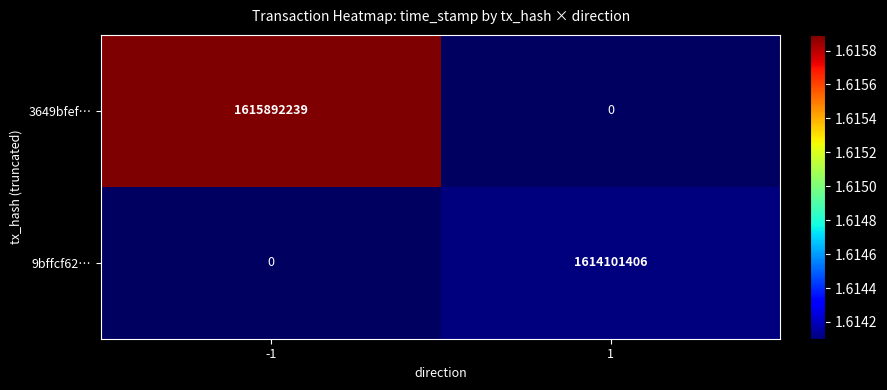

How many distinct data groups are displayed?

2